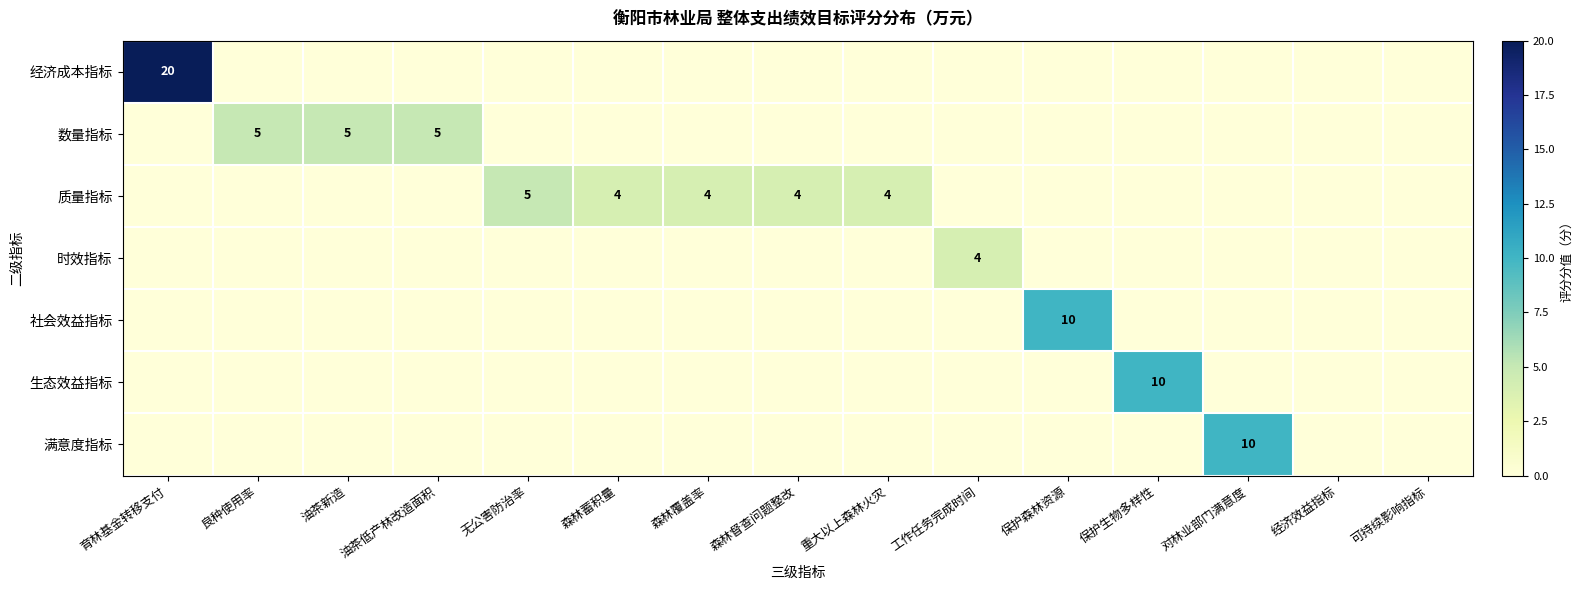

What is the spread (max minus min) of values at 森林覆盖率?

4